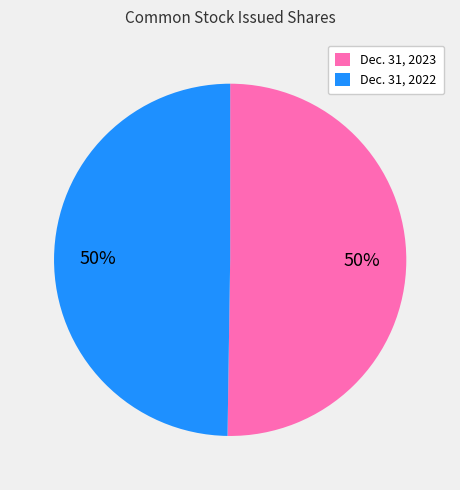

What is the ratio of the value at Dec. 31, 2023 to the value at Dec. 31, 2022?

1.0